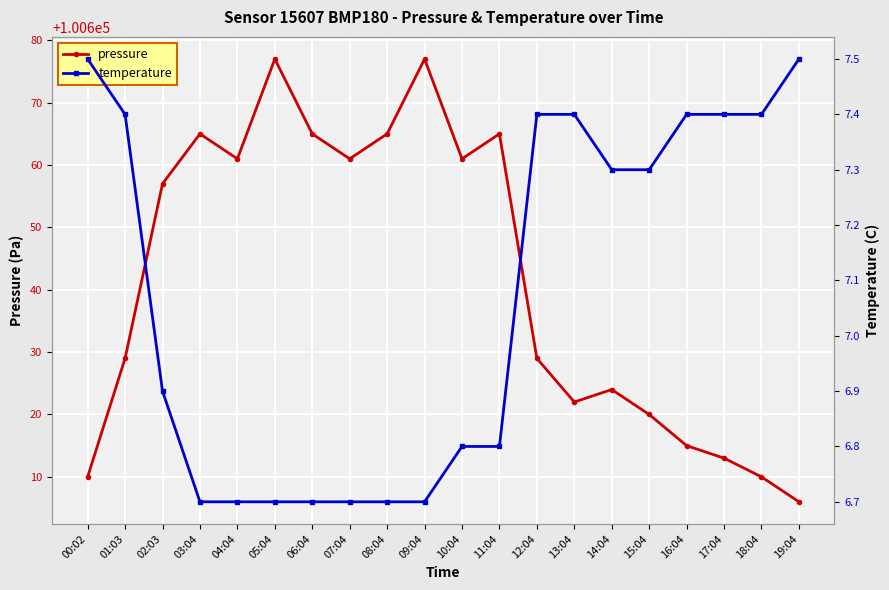

Which series has the widest spread of values?

pressure